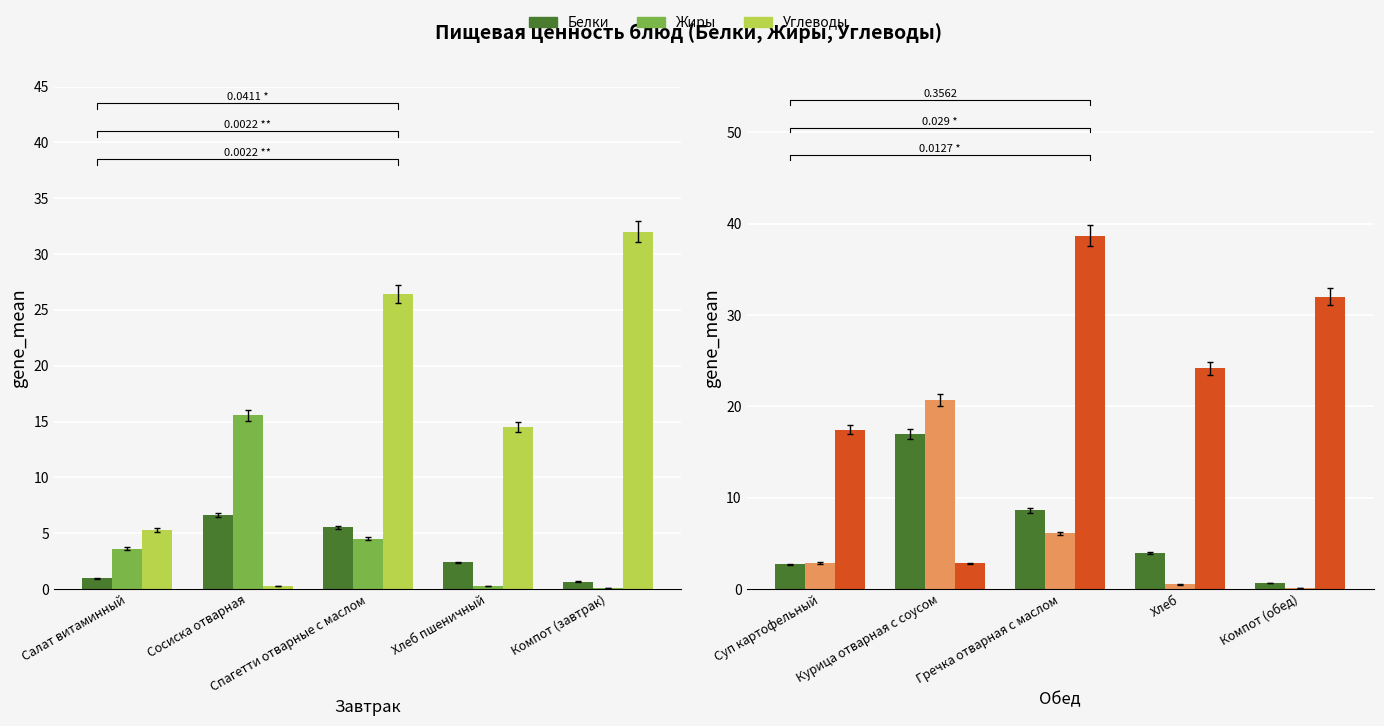

Reading right to left, transcribe all the data shown in this chart.

Белки: 0.7	4.0	8.6	17.0	2.7
Жиры: 0.1	0.5	6.1	20.7	2.8
Углеводы: 32.0	24.1	38.7	2.8	17.4